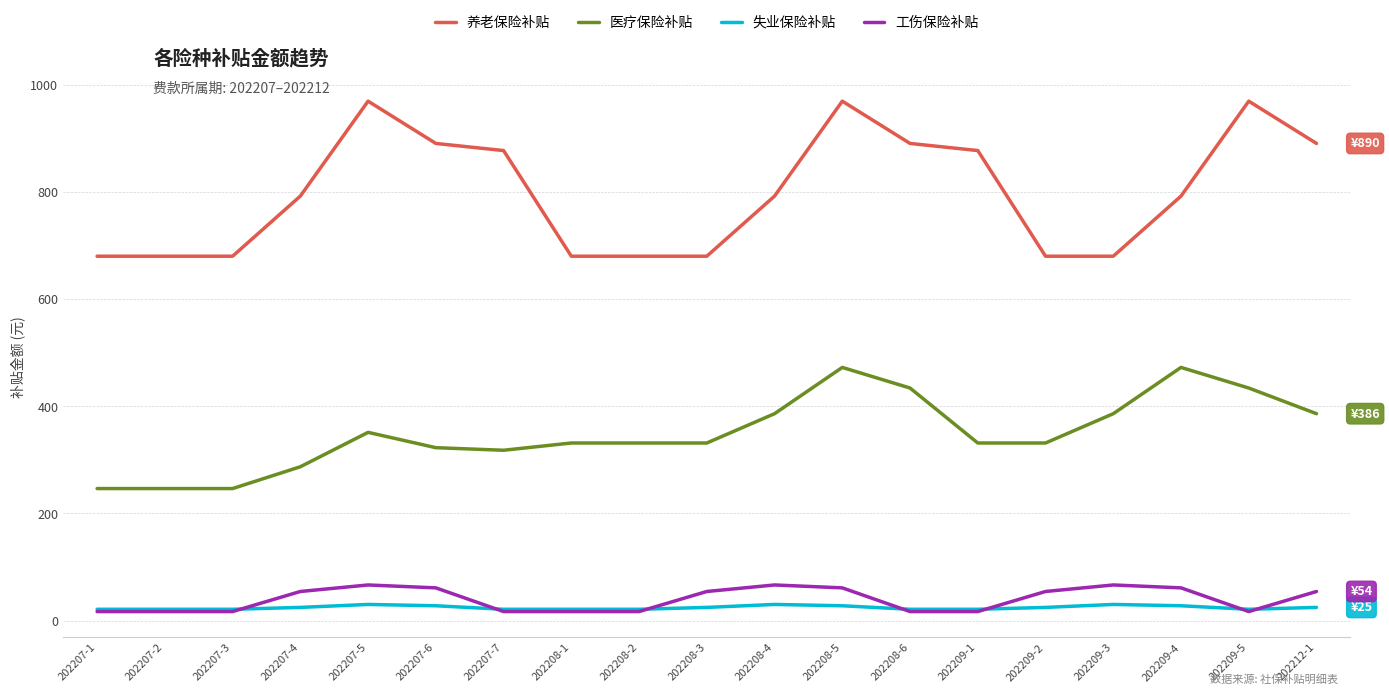

What is the highest value of the 工伤保险补贴 series?

66.6